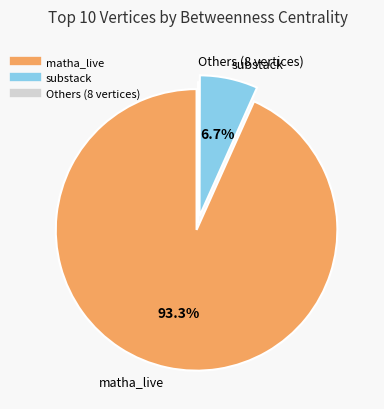

Is there a majority slice in this chart?

Yes